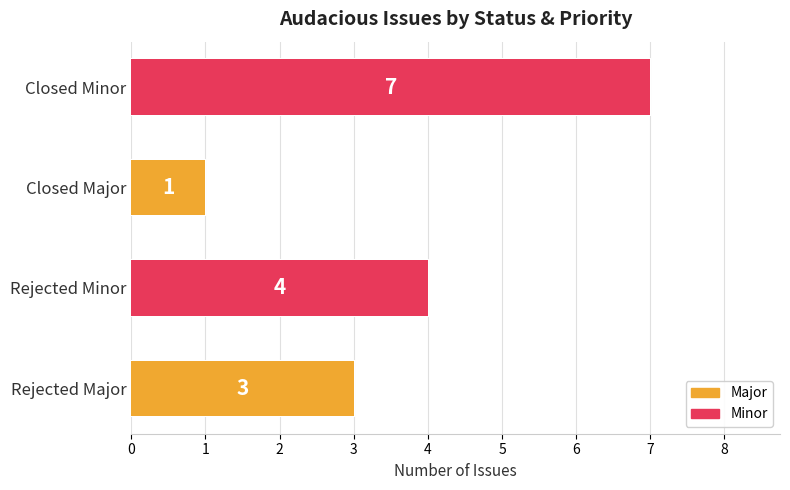

What is the difference between the values at Closed Major and Rejected Major?

2